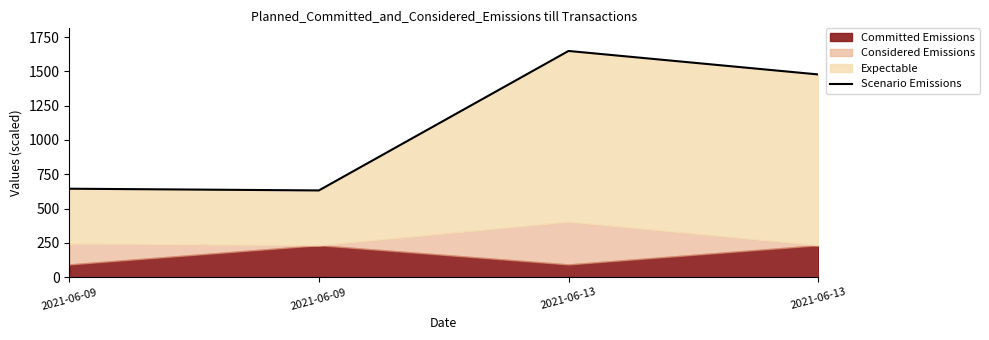

Reading left to right, extract all data points from this chart.

644.9	632.4	1648.3	1477.3